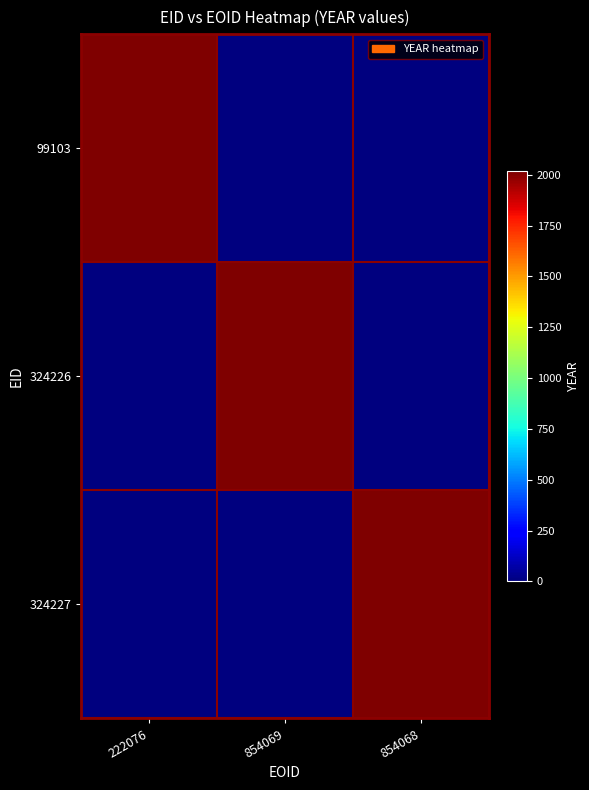

Reading right to left, transcribe all the data shown in this chart.

99103: 854068=0	854069=0	222076=2017
324226: 854068=0	854069=2017	222076=0
324227: 854068=2017	854069=0	222076=0